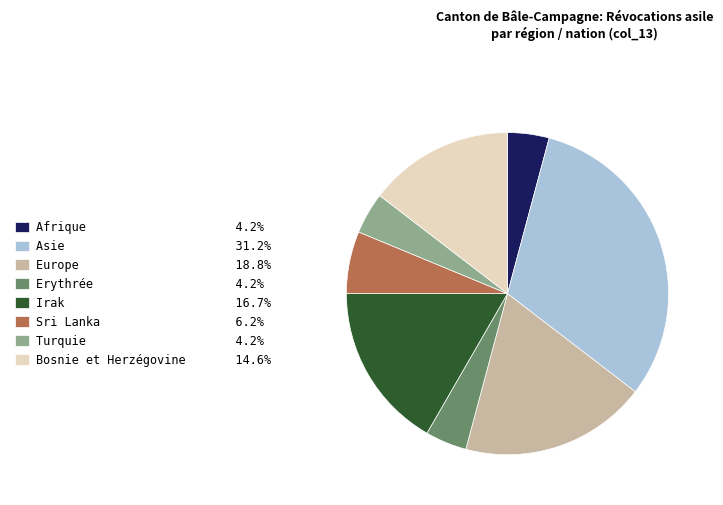

What is the ratio of the value at Asie 31.2% to the value at Afrique 4.2%?

7.5